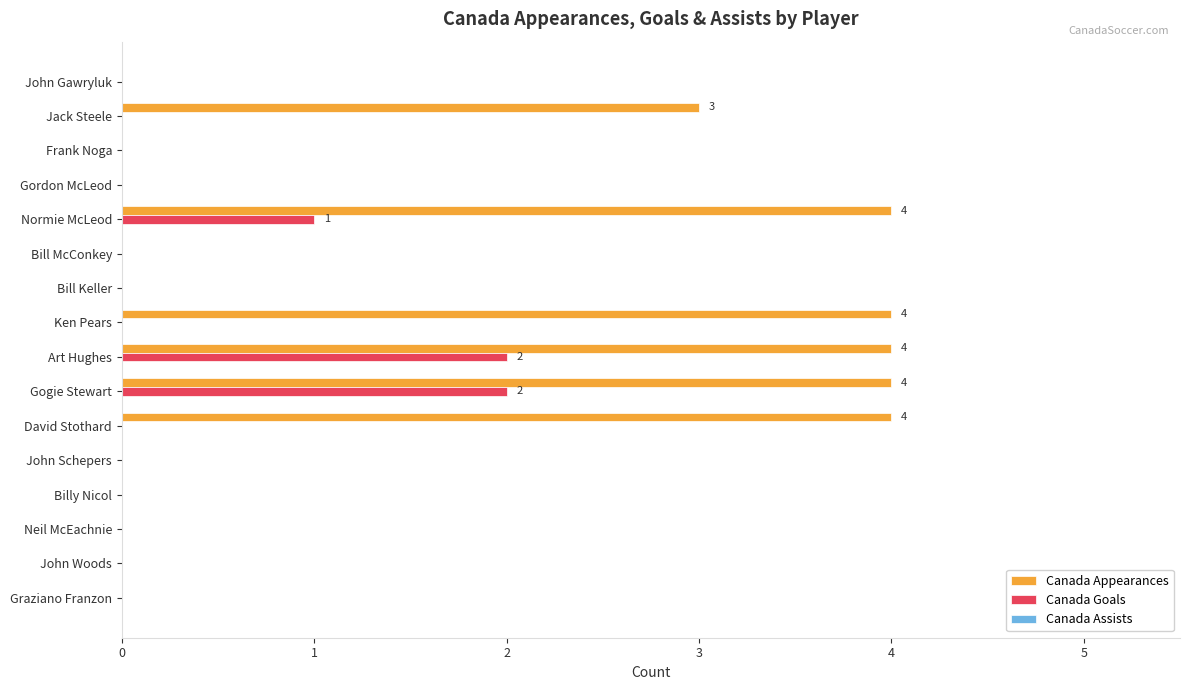

The value of Canada Goals at Bill Keller is 0. True or false?

True